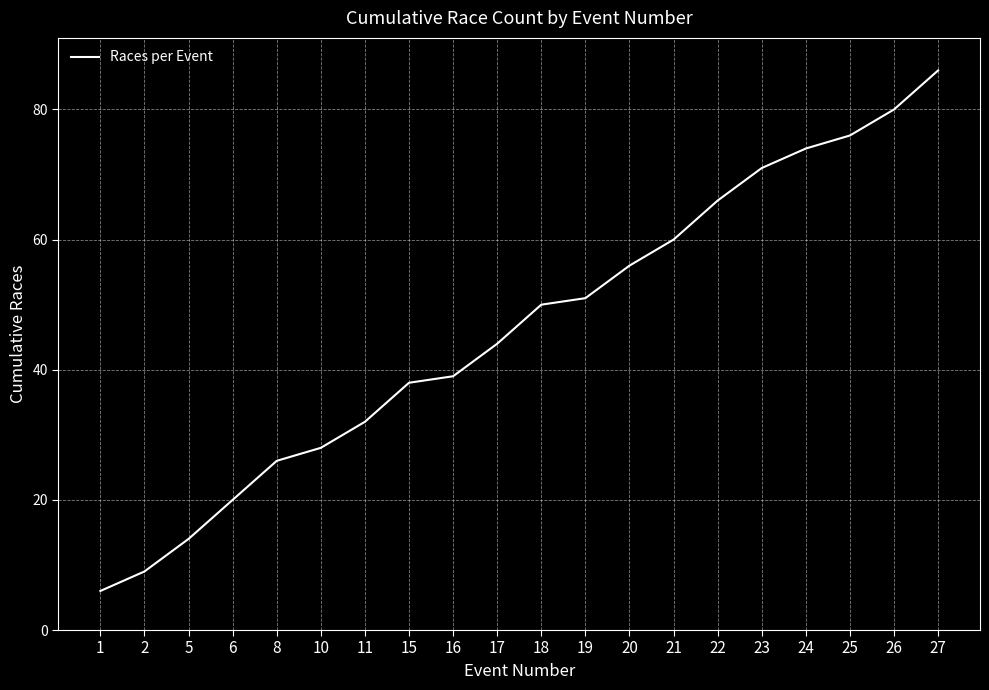

What is the difference between the values at 25 and 17?

32